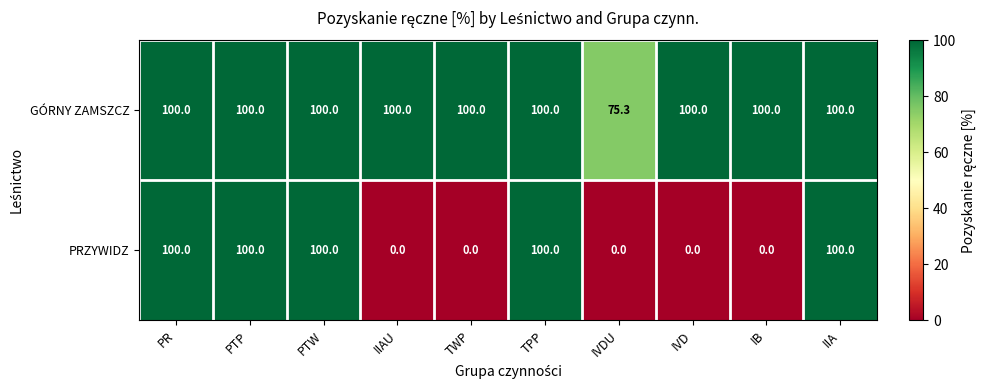

True or false: PRZYWIDZ has a value of 48.9 at IVDU.

False